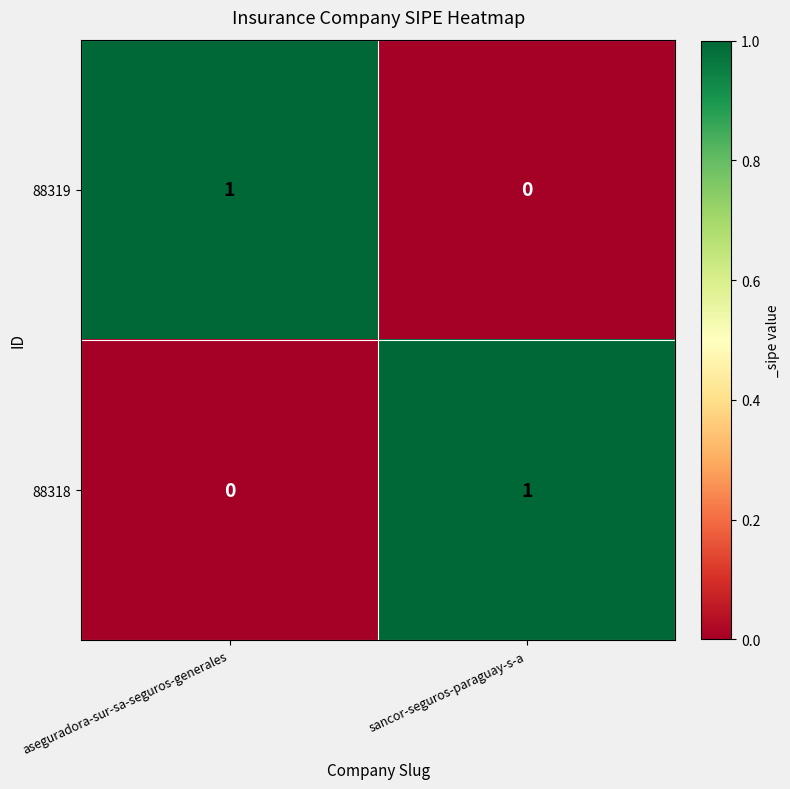

The 88319 series shows 0 at sancor-seguros-paraguay-s-a. True or false?

True